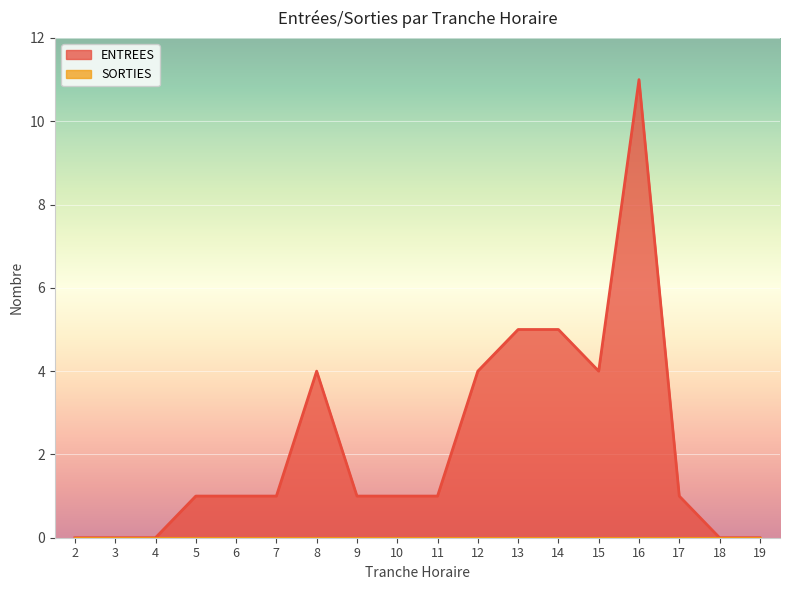

True or false: the data shows 2 at 17.

False